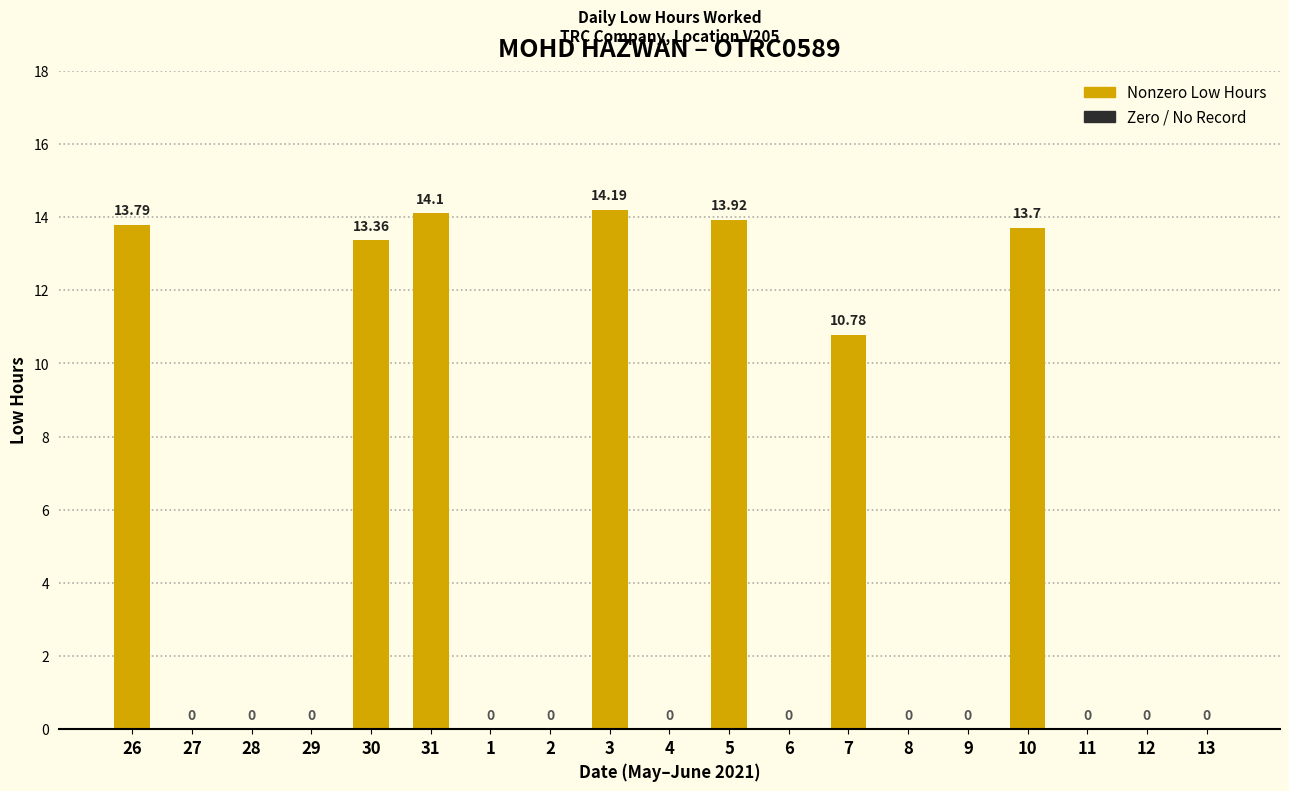

What position from the left is 12?

18